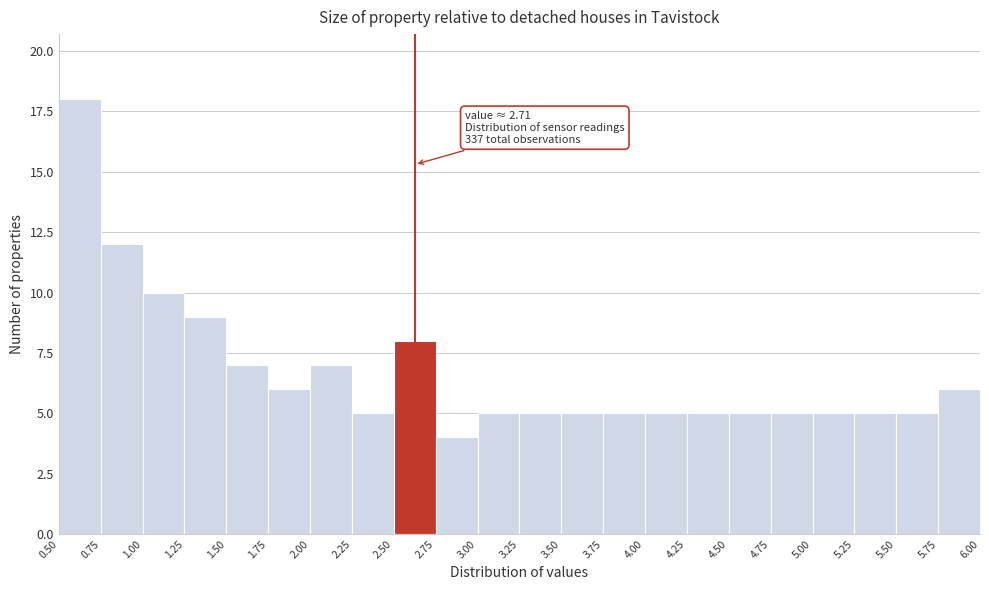

Over which range of the x-axis is the bar tallest?

0.50 to 0.75